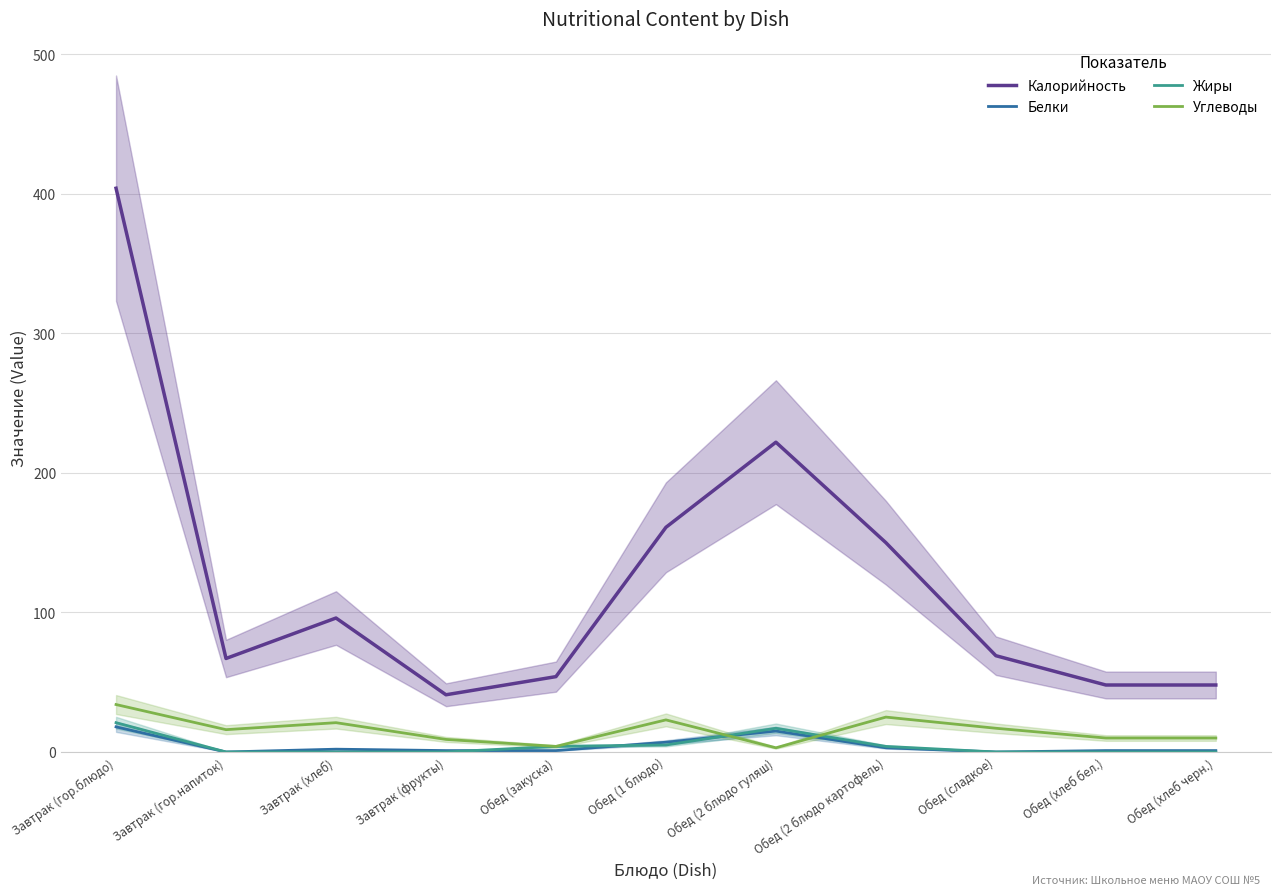

Where is the first local minimum for Калорийность?

Завтрак (гор.напиток)